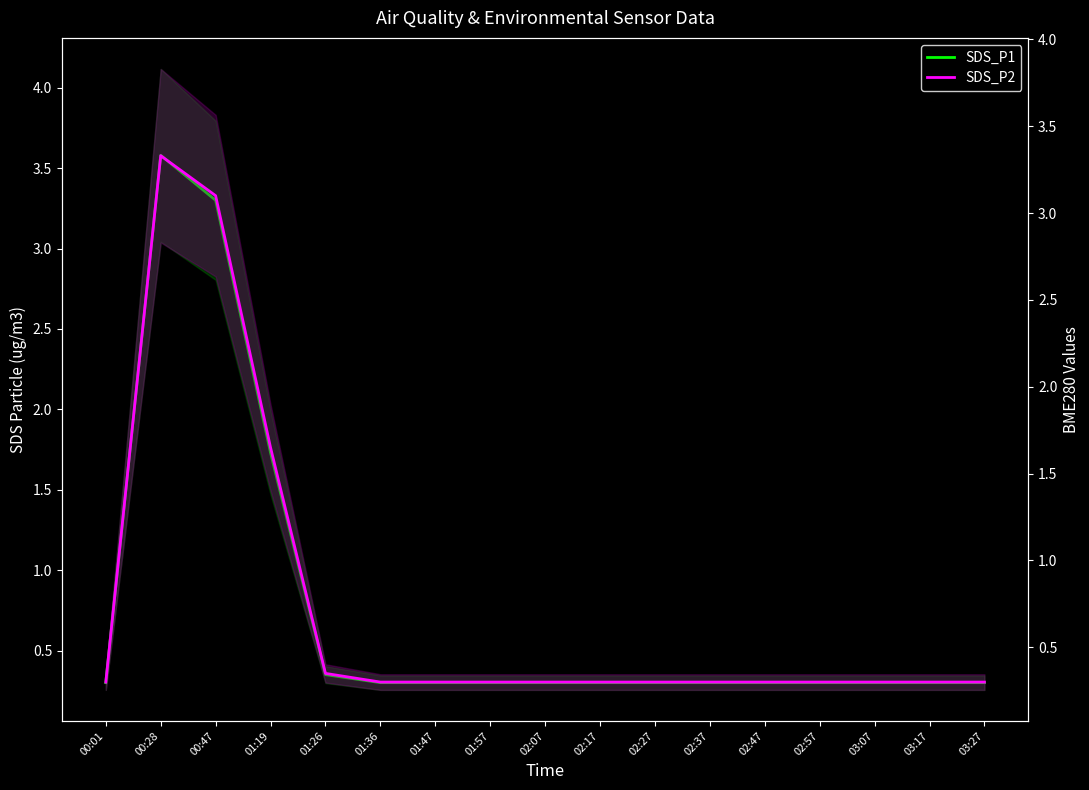

Reading left to right, extract all data points from this chart.

SDS_P1: 0.3	3.6	3.3	1.7	0.3	0.3	0.3	0.3	0.3	0.3	0.3	0.3	0.3	0.3	0.3	0.3	0.3
SDS_P2: 0.3	3.3	3.1	1.6	0.3	0.3	0.3	0.3	0.3	0.3	0.3	0.3	0.3	0.3	0.3	0.3	0.3